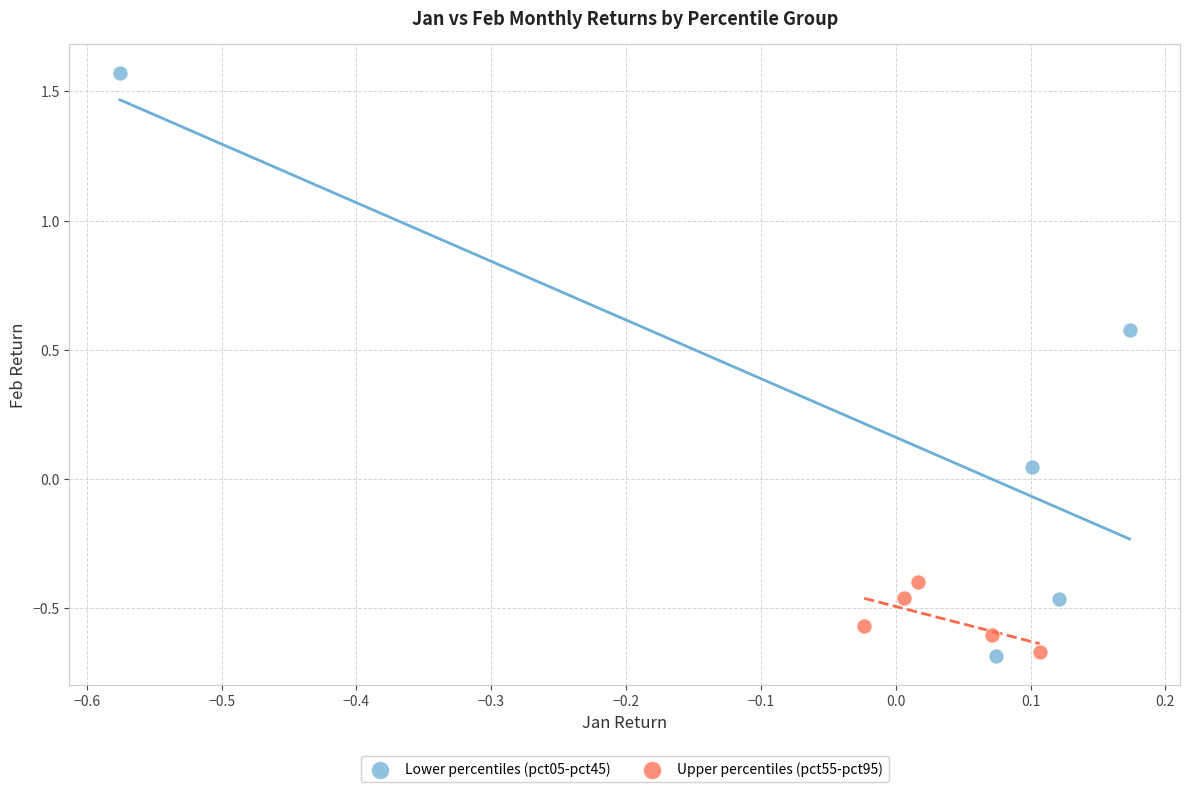

Which series has the widest spread of Y values?

Lower percentiles (pct05-pct45)